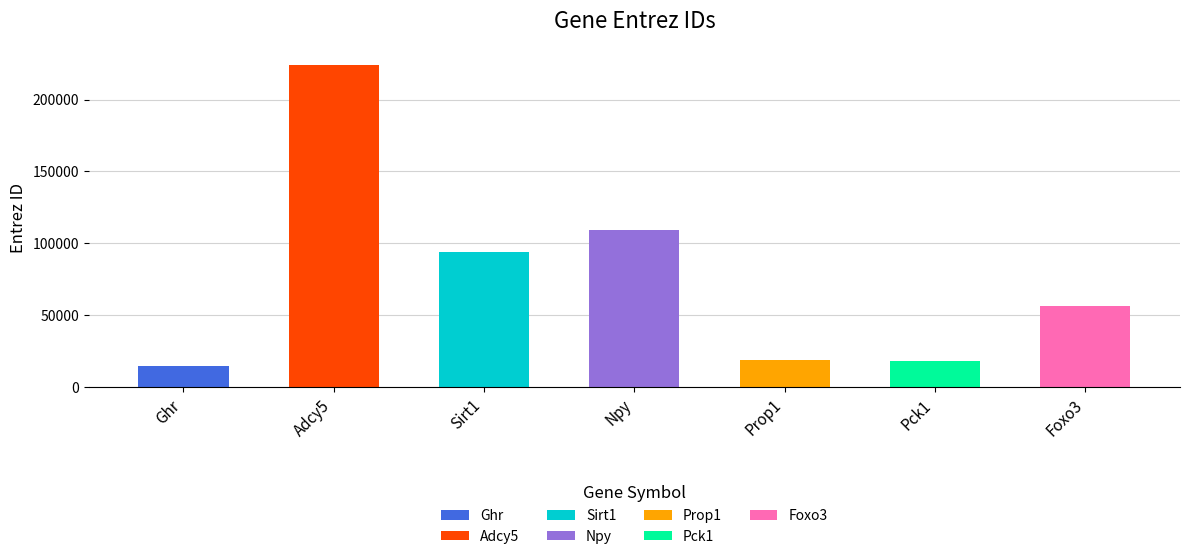

The chart shows a value of 22306 at Ghr. True or false?

False